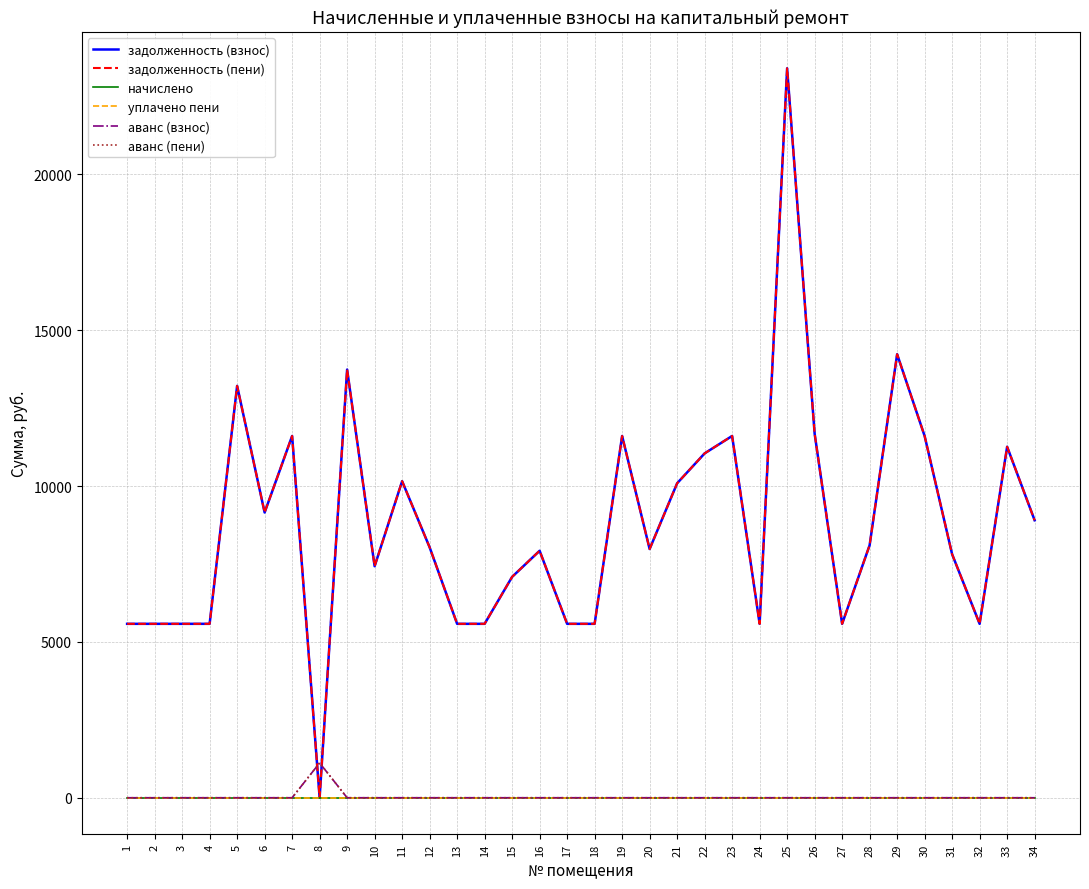

Which label corresponds to the largest value in the chart?

25